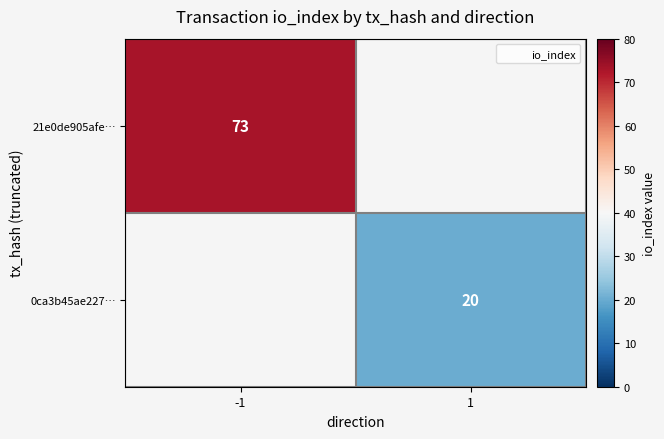

At how many categories does at least one series exceed 59?

1